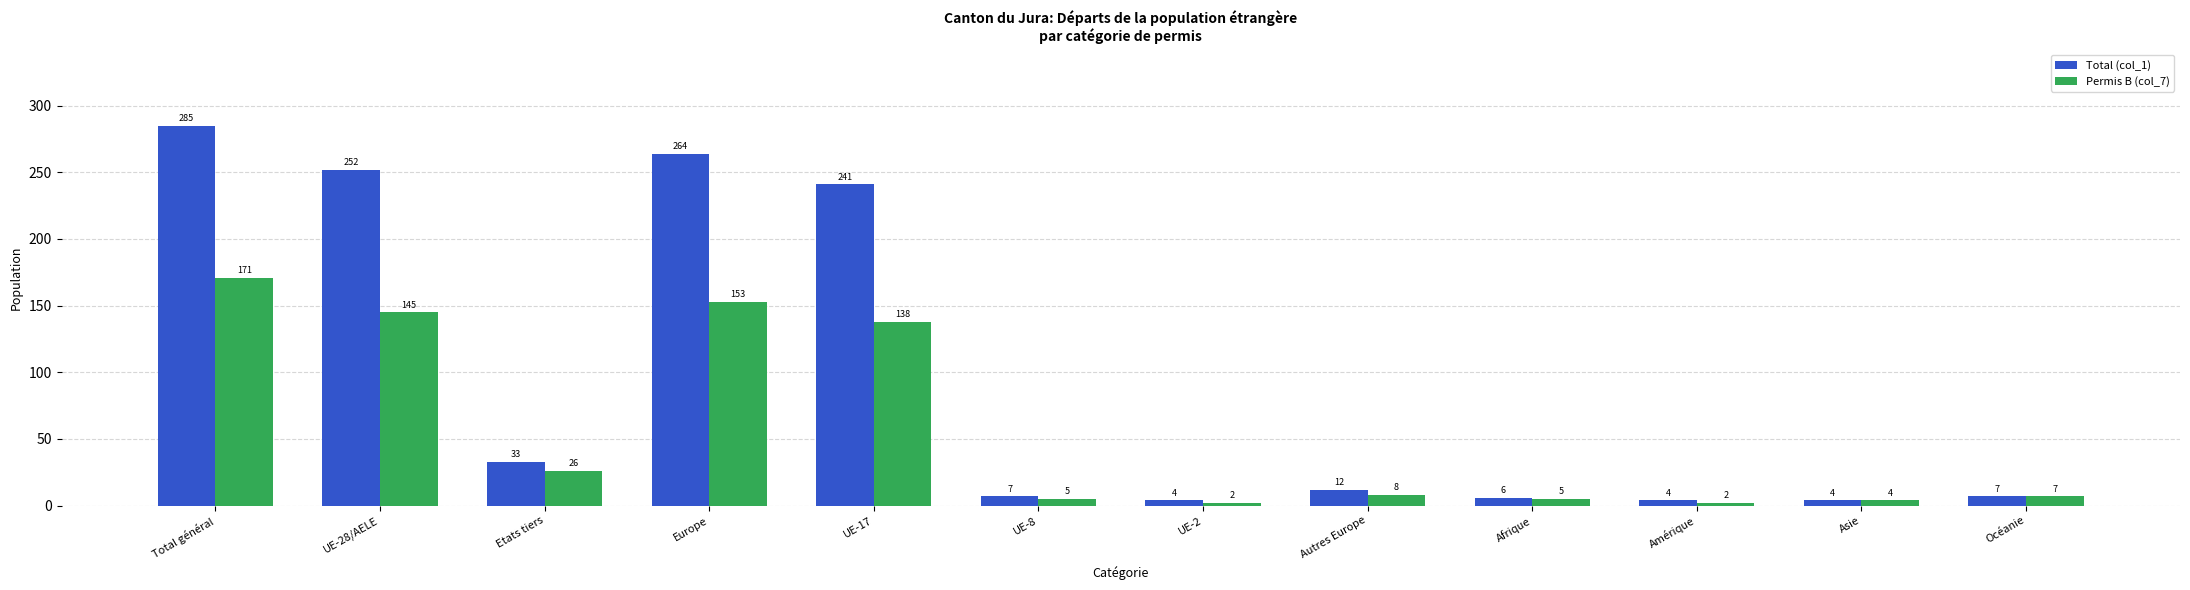

At which label does Permis B (col_7) first exceed 8?

Total général